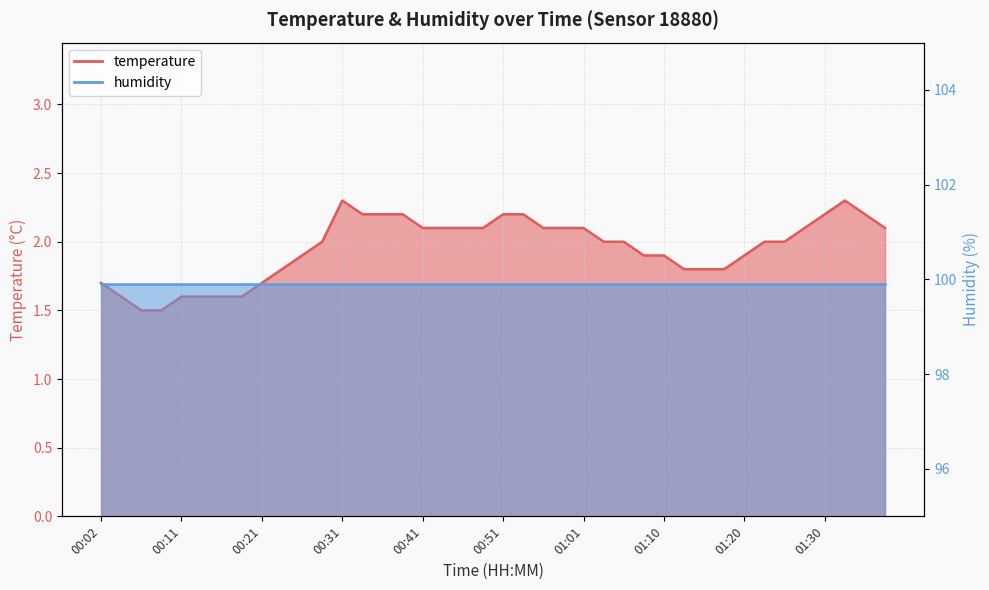

True or false: there are more than 2 points higher than both neighbors.

False